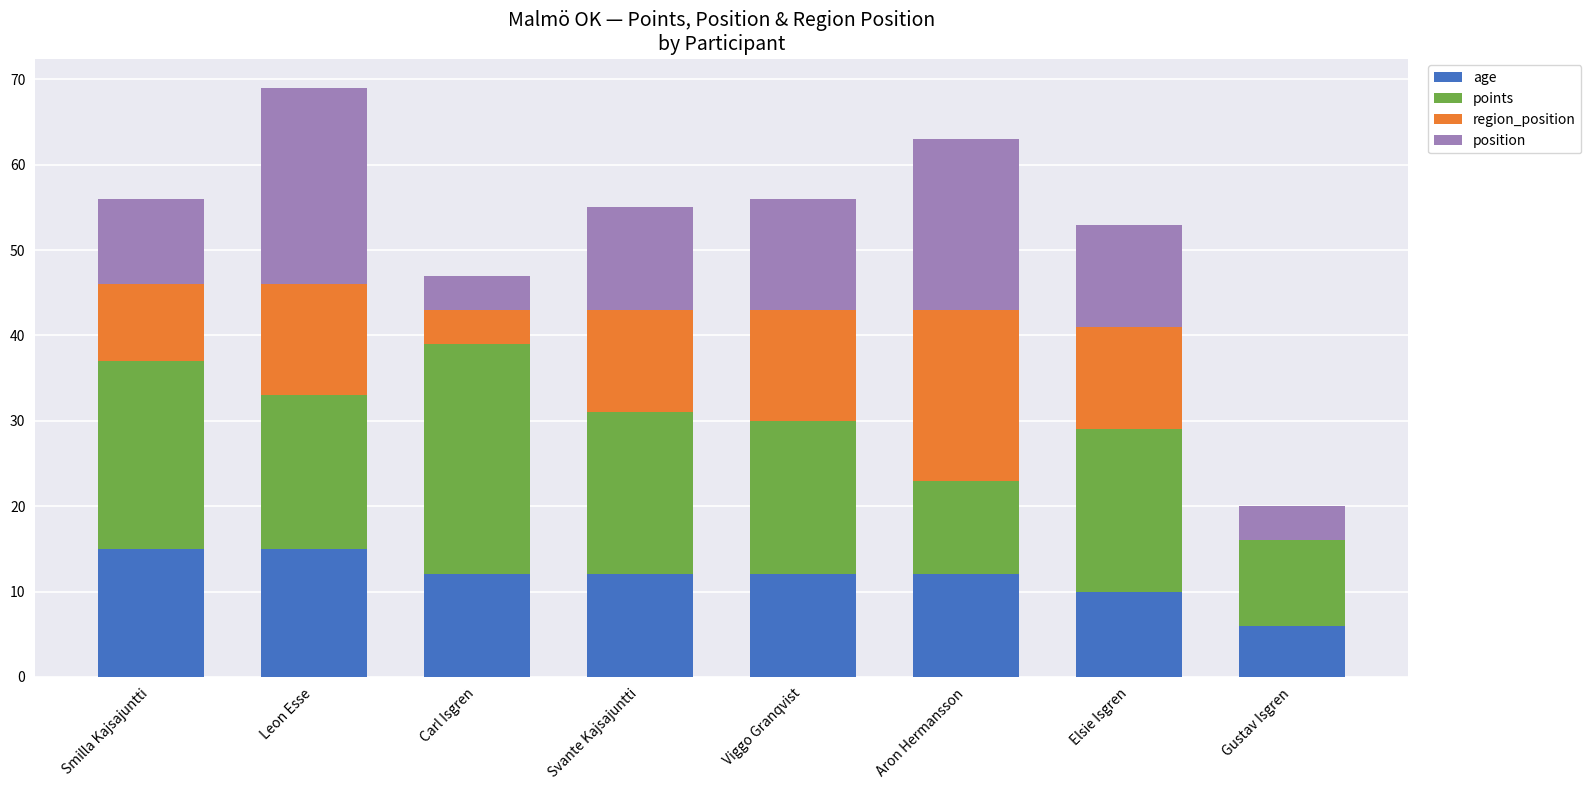

What is the sum of the age values at Elsie Isgren and Svante Kajsajuntti?

22